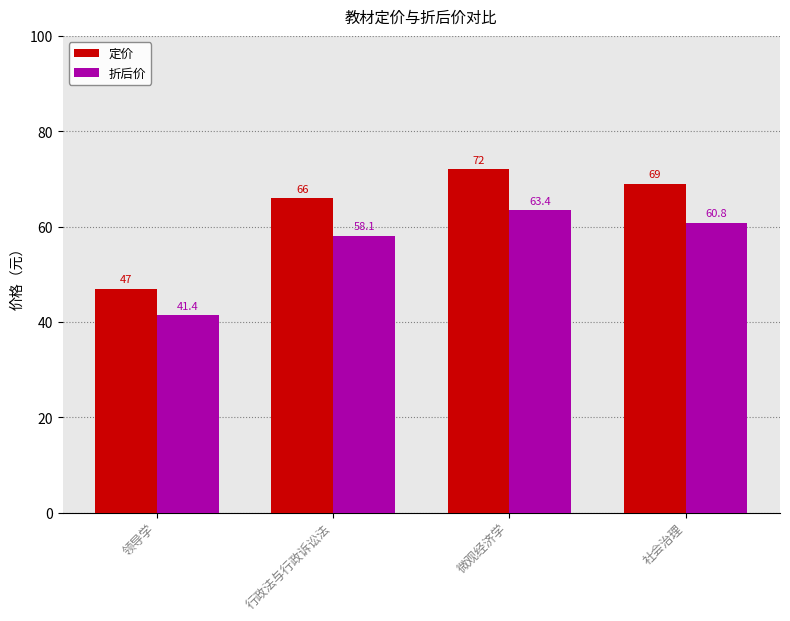

Are the bars grouped side by side (vs. stacked)?

Yes